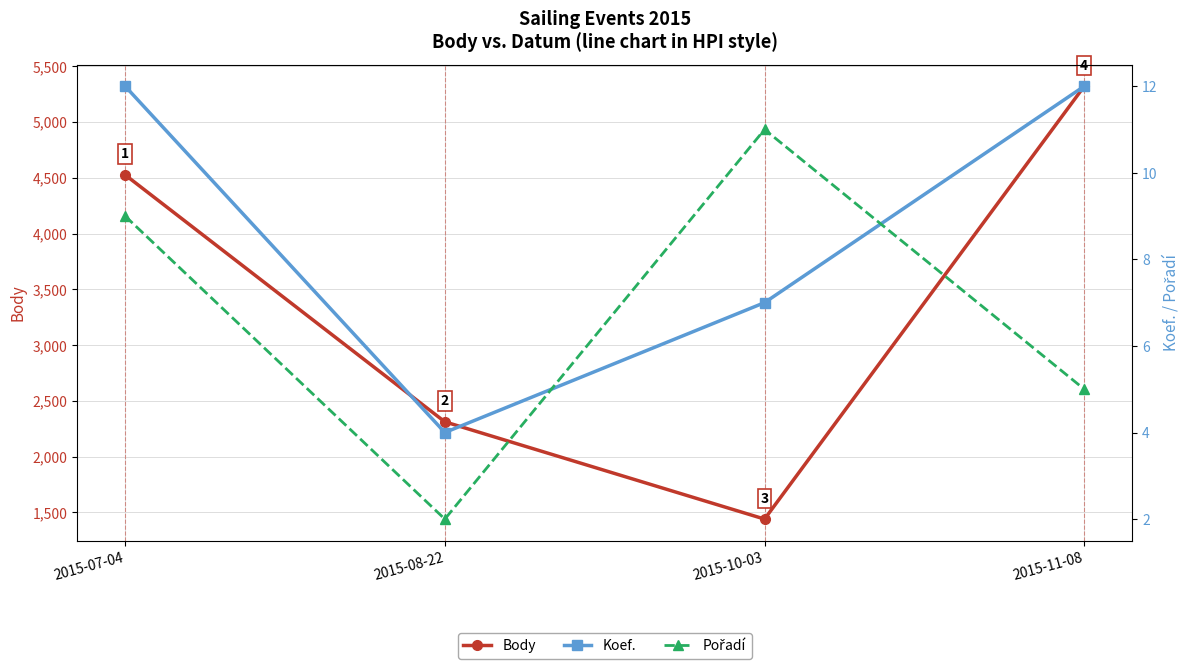

At which label is Body closest to 3380?

2015-08-22